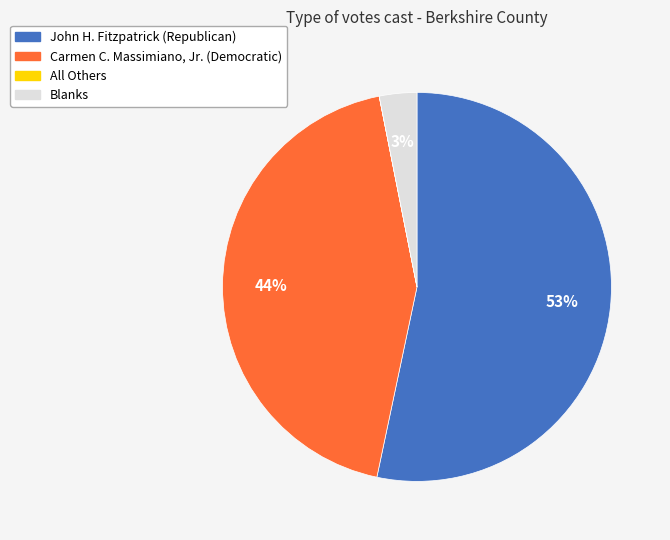

Which has a higher value, Carmen C. Massimiano, Jr. (Democratic) or Blanks?

Carmen C. Massimiano, Jr. (Democratic)